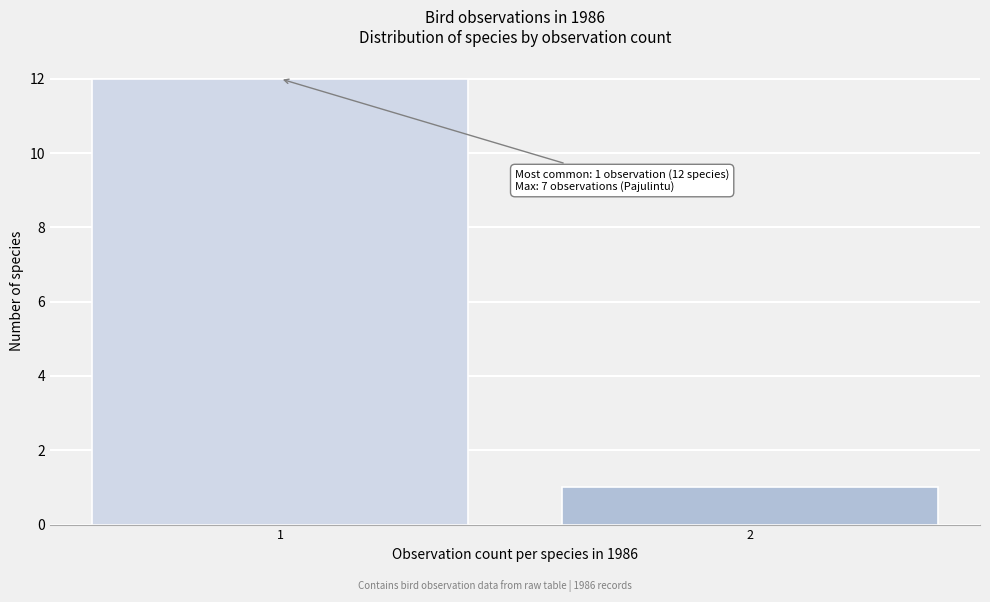

Reading right to left, list all the values displayed in this chart.

2=1	1=12